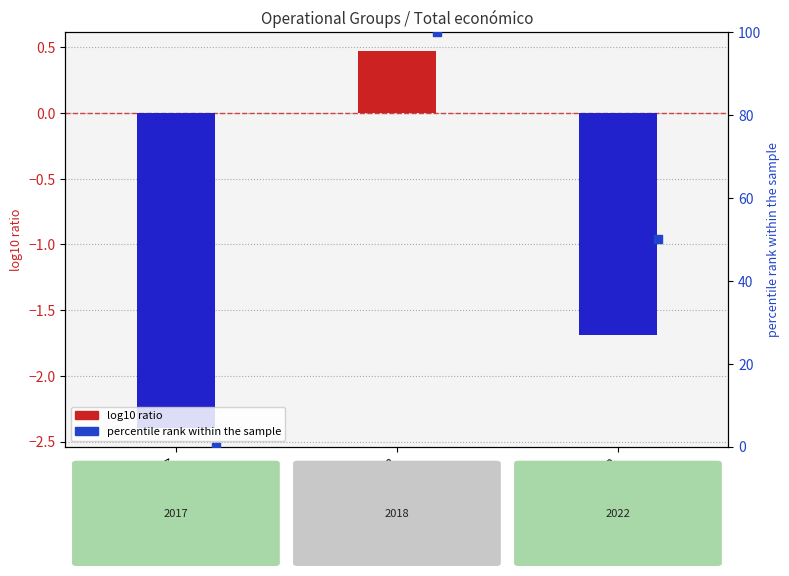

Which series reaches the maximum Y coordinate?

percentile rank within the sample